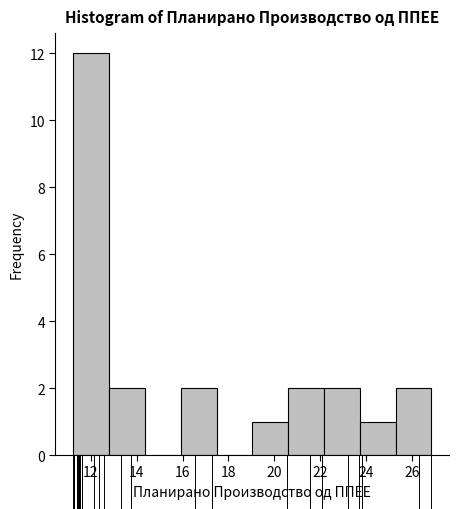

Over which range of the x-axis is the bar tallest?

11.2 to 12.8